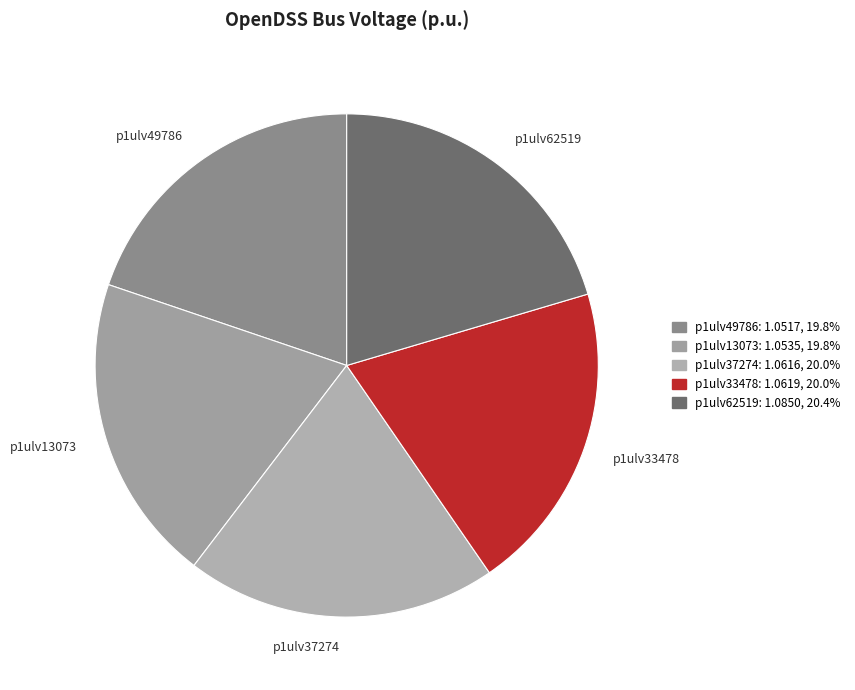

How many slices are in this pie chart?

5